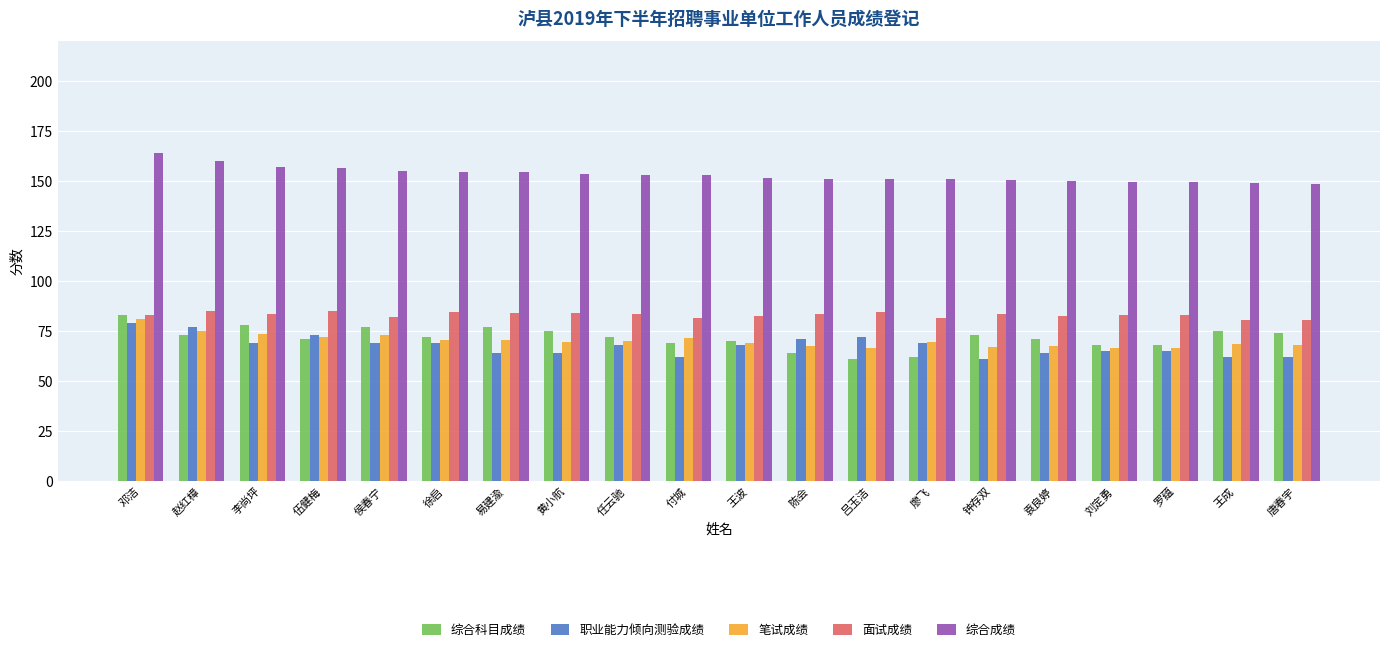

True or false: 笔试成绩 has a value of 17.7 at 付城.

False